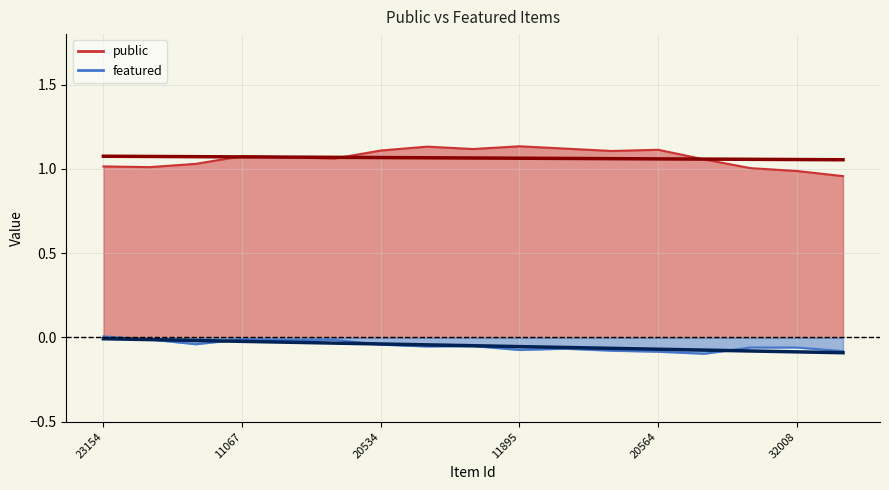

Reading right to left, extract all data points from this chart.

public: 32009=1	32008=1	27749=1	22963=1	20564=1	16703=1	16697=1	11895=1	22921=1	20537=1	20534=1	20503=1	32001=1	11067=1	10956=1	23155=1	23154=1
featured: 32009=0	32008=0	27749=0	22963=0	20564=0	16703=0	16697=0	11895=0	22921=0	20537=0	20534=0	20503=0	32001=0	11067=0	10956=0	23155=0	23154=0